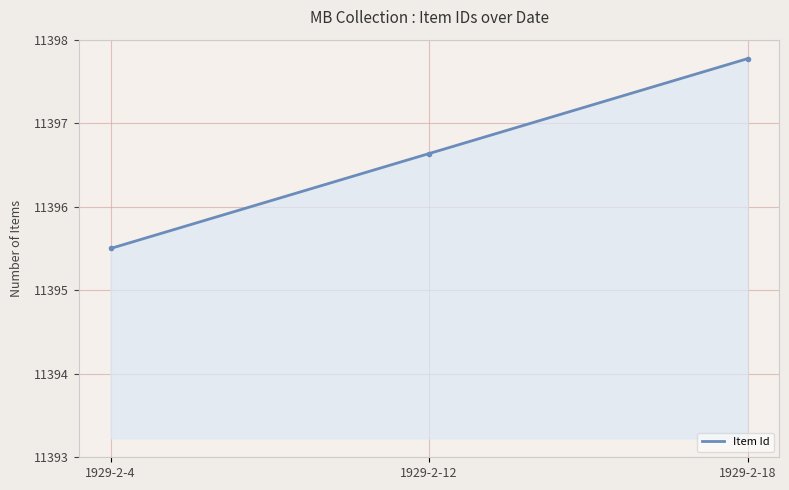

At which category does the chart reach its peak across all series?

1929-2-18